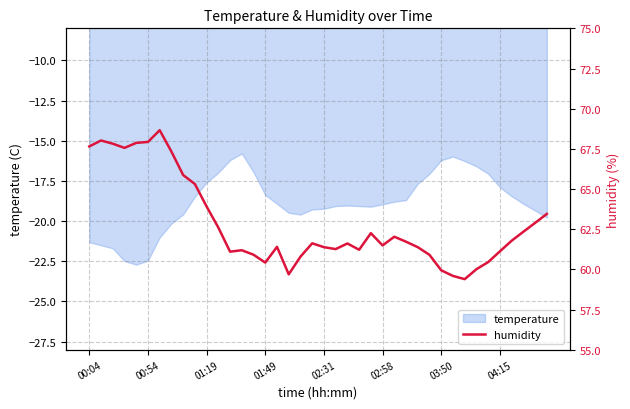

What value does the data have at 8?

65.9